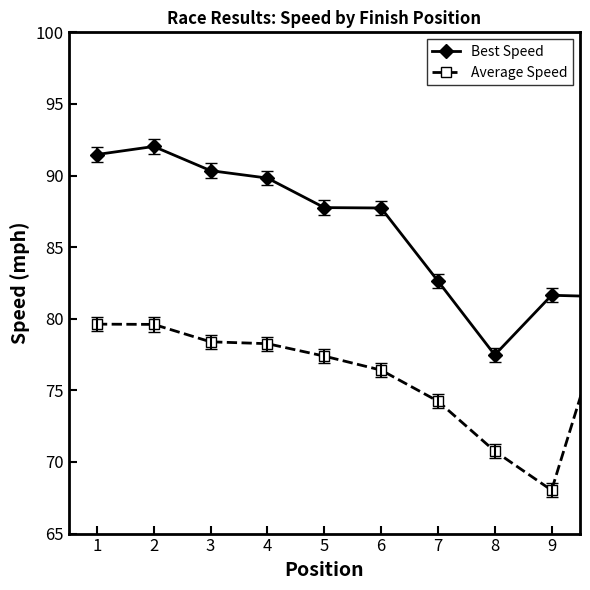

Rank the series by their average value, from highest to lowest.

Best Speed, Average Speed